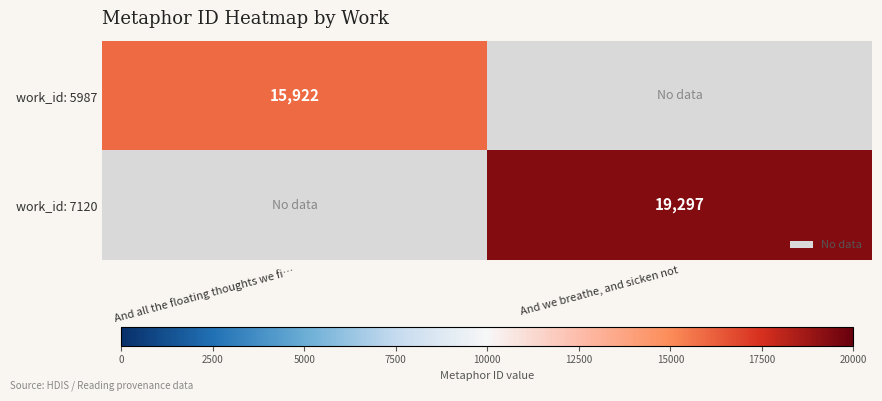

What is the total value across all series at And we breathe, and sicken not?

19297